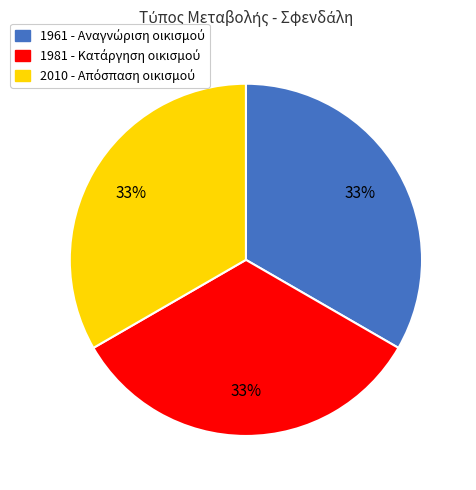

Count the number of slices in the pie.

3